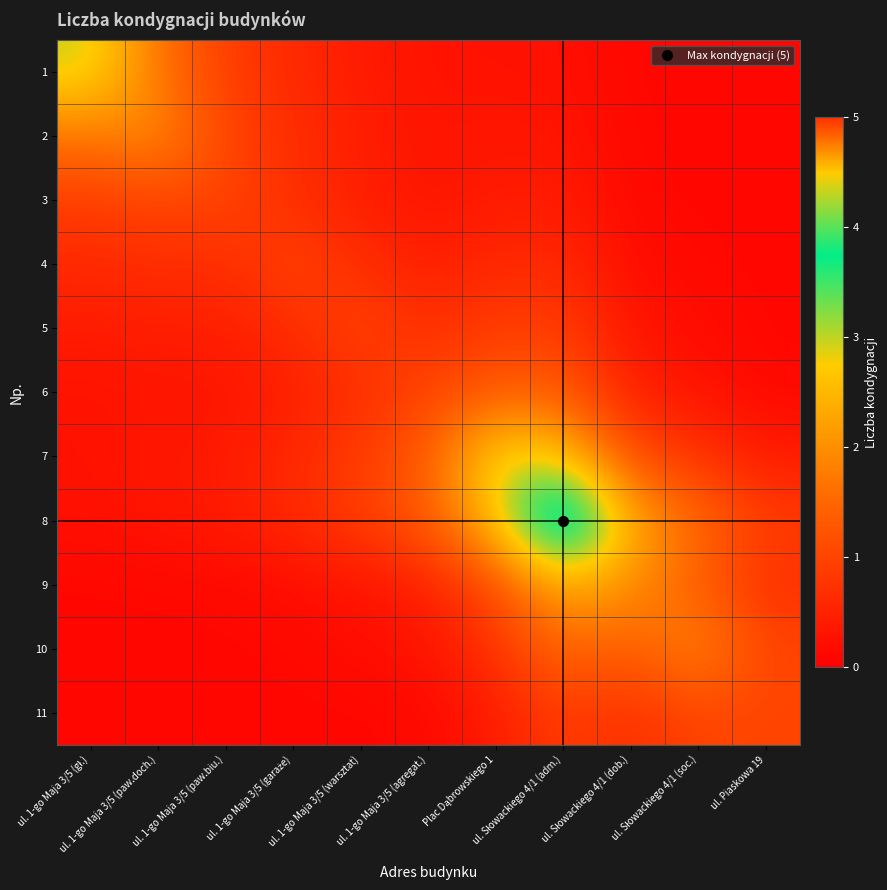

Count the number of data series in this chart.

11